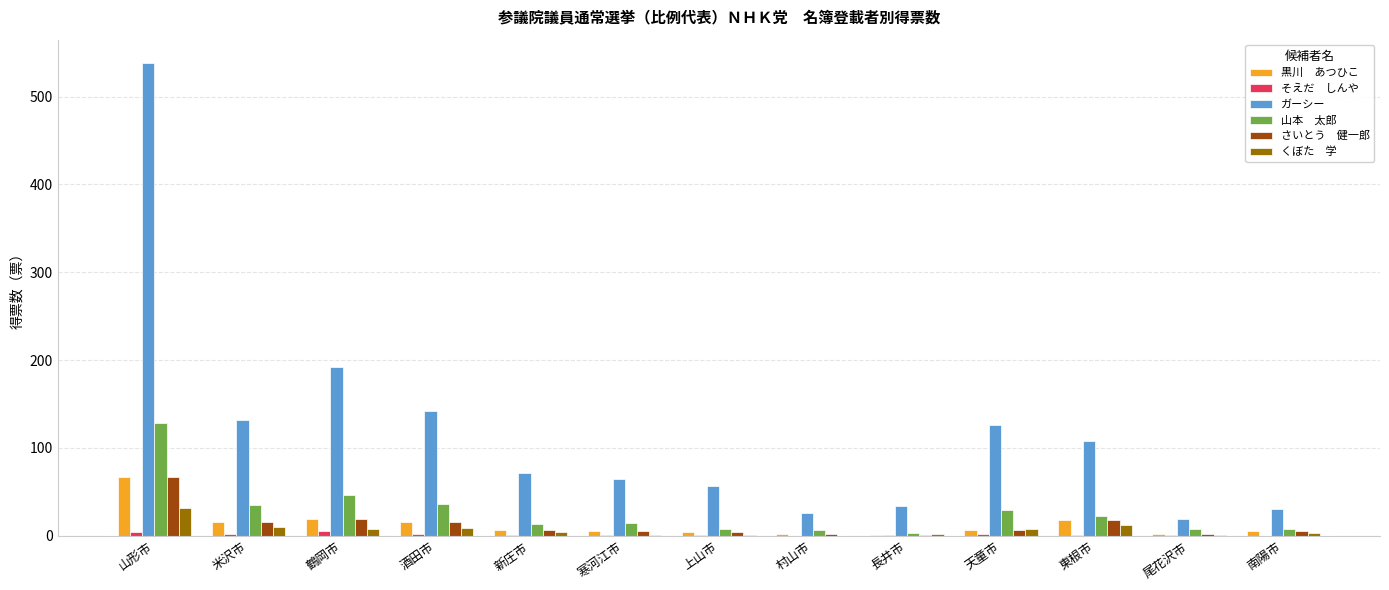

At which category is the sum across all series the highest?

山形市